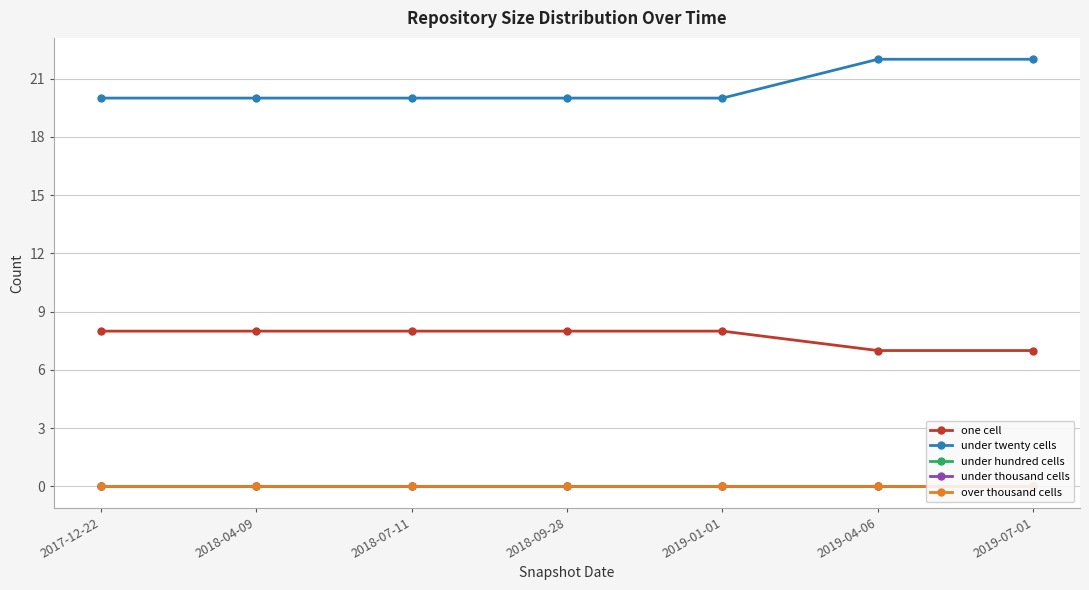

What is the average value of the under twenty cells series?

21